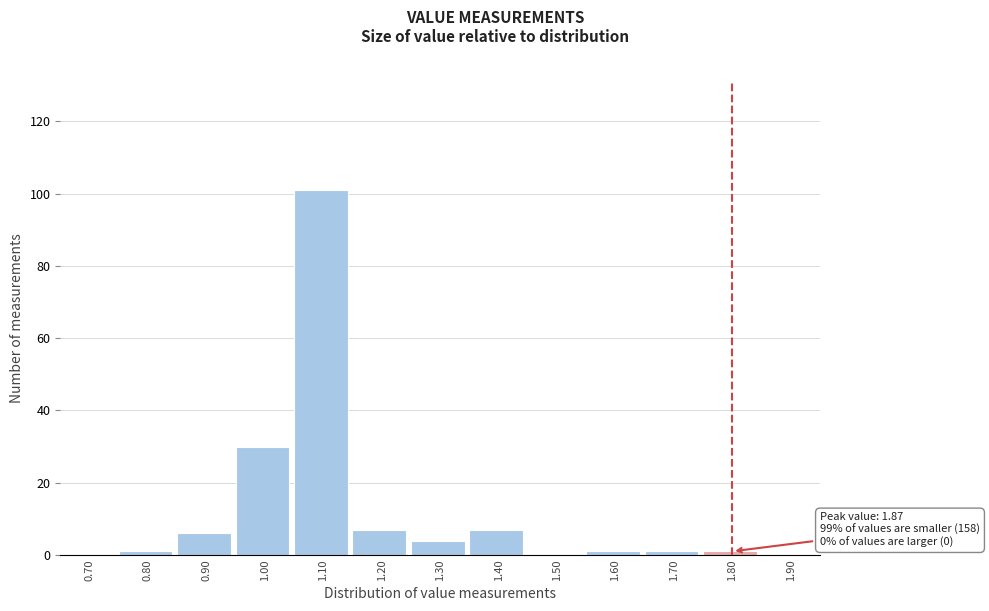

Reading left to right, transcribe all the data shown in this chart.

0.70=0	0.80=1	0.90=6	1.00=30	1.10=101	1.20=7	1.30=4	1.40=7	1.50=0	1.60=1	1.70=1	1.80=1	1.90=0